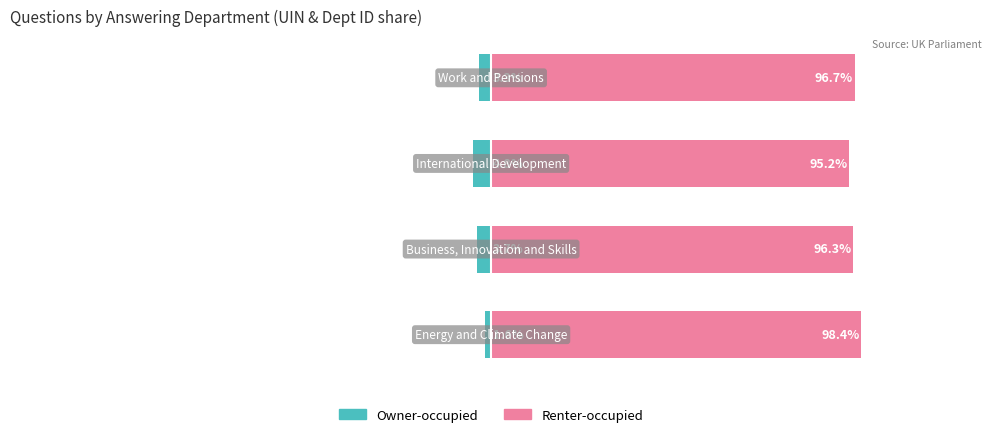

What is the smallest value displayed?

-4.8